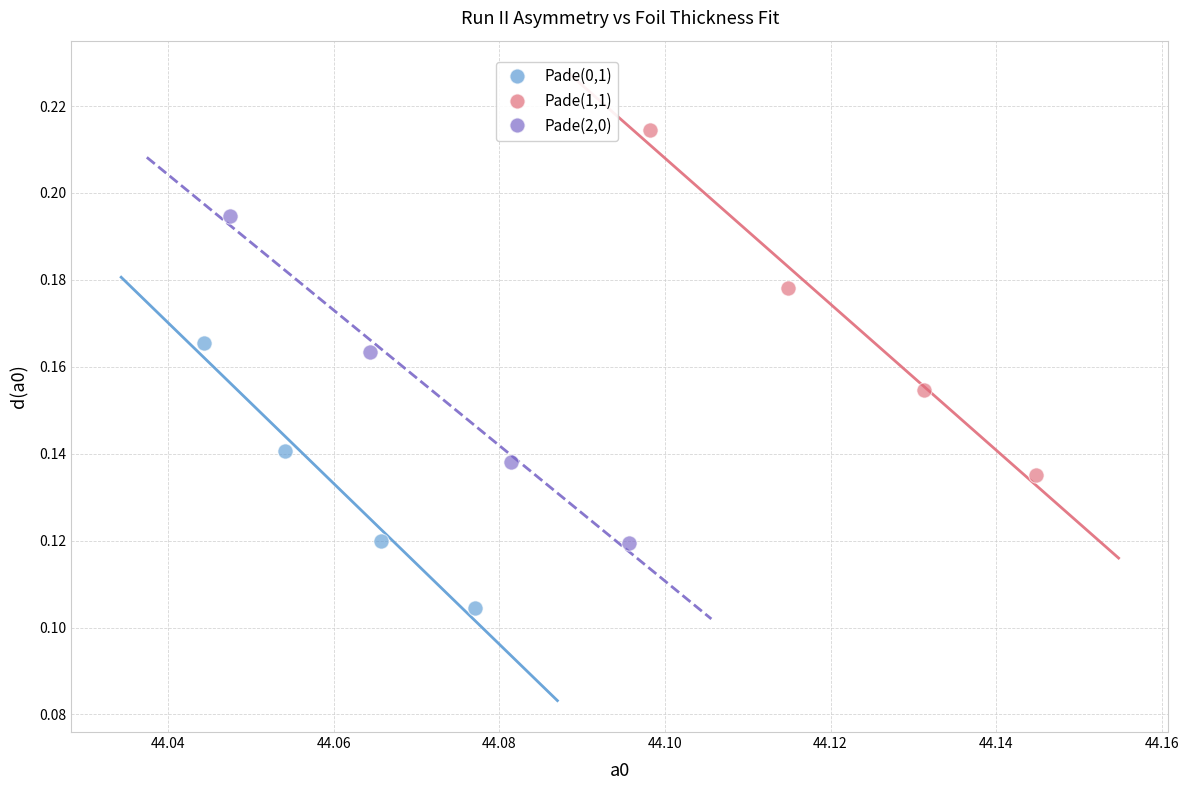

Which series contains the lowest Y value?

Pade(0,1)